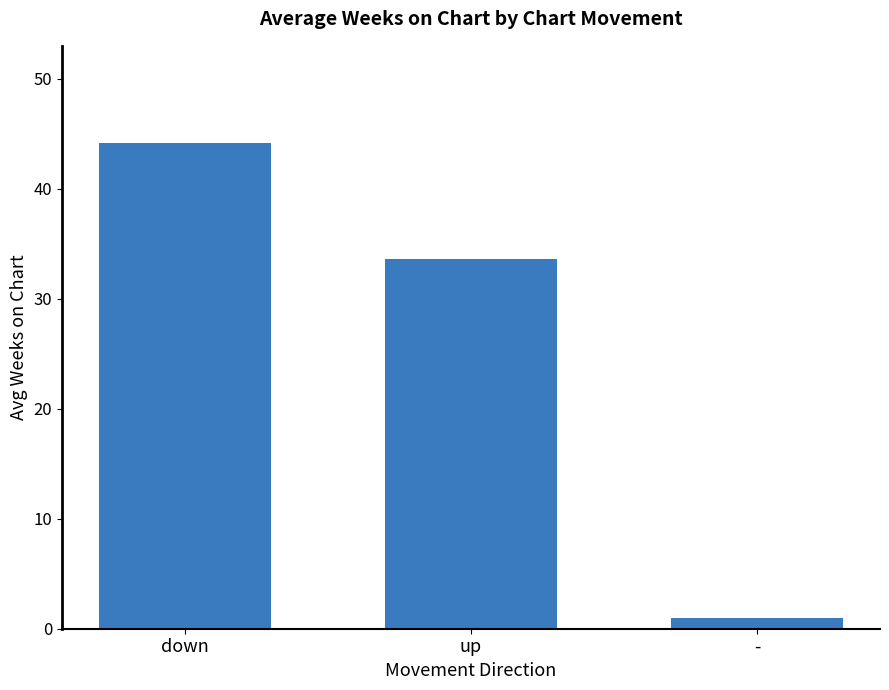

At which label is the value closest to 22?

up